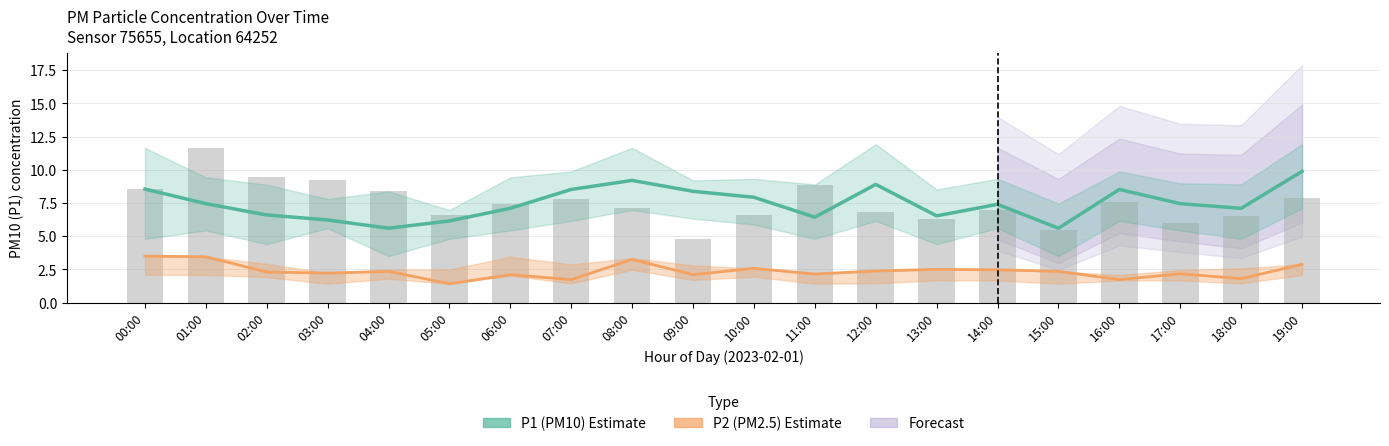

Which series has the largest total across all categories?

P1 (PM10) Estimate